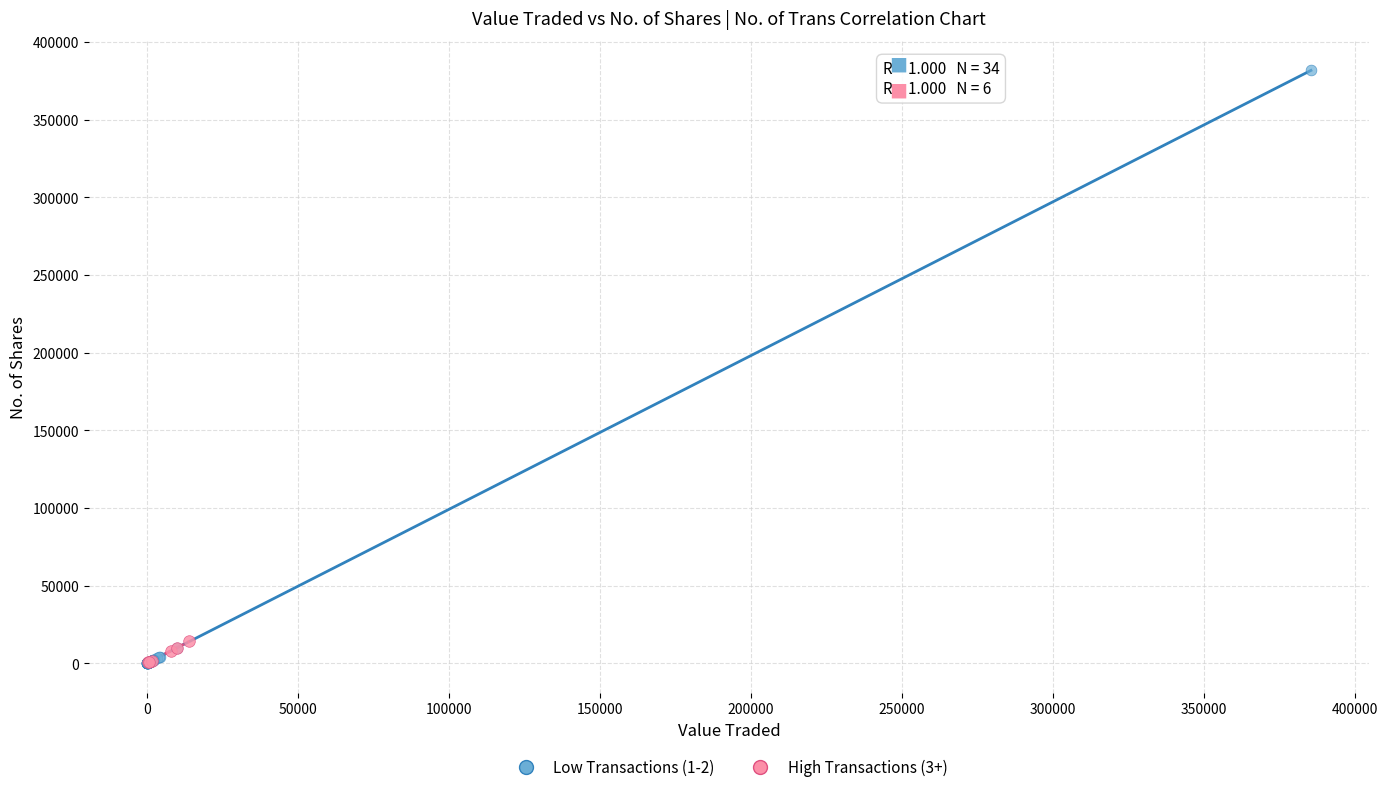

Which series has the widest spread of Y values?

Low Transactions (1-2)